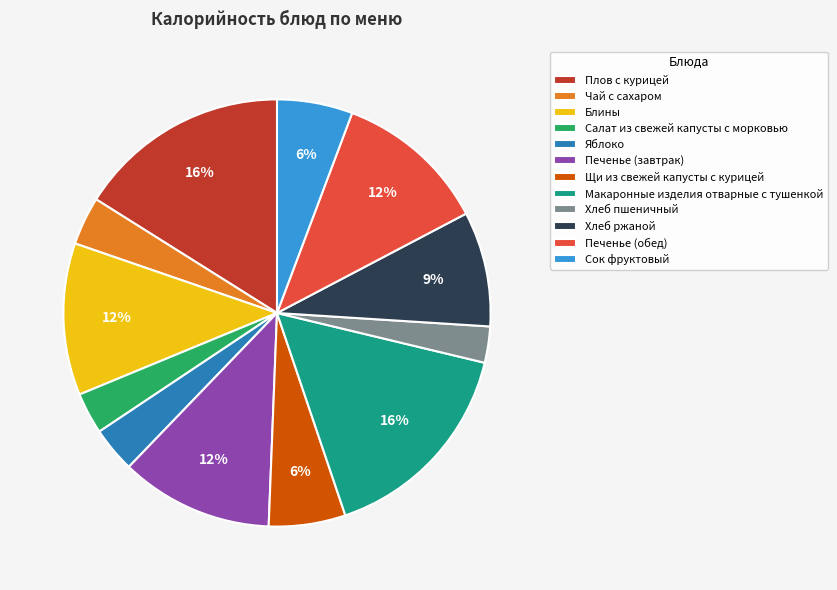

Approximately how many times larger is the value at Плов с курицей compared to Макаронные изделия отварные с тушенкой?

1.0